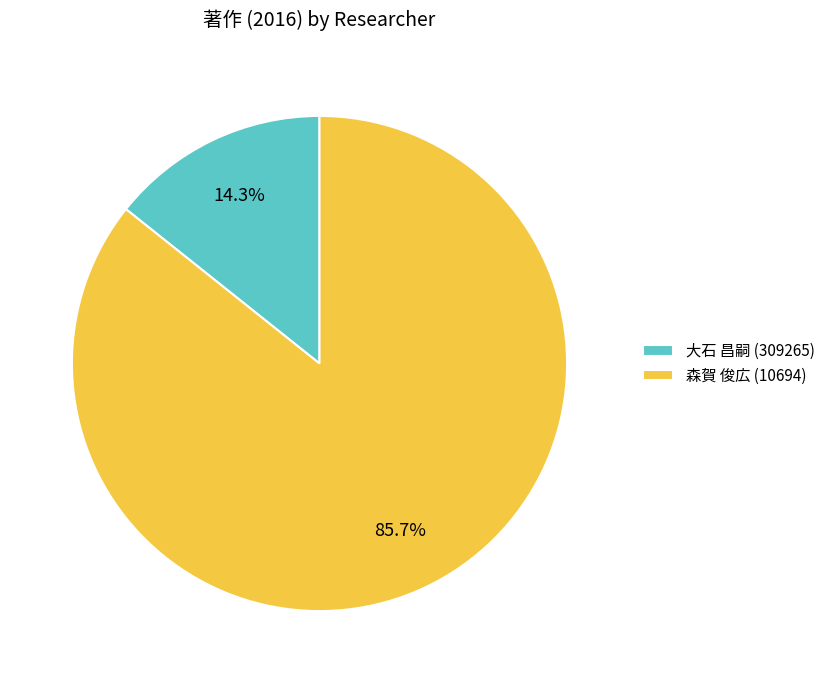

Is there a majority slice in this chart?

Yes